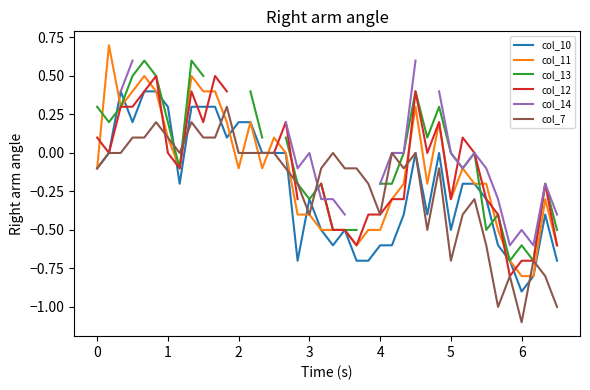

At which label does col_7 reach its minimum?

6